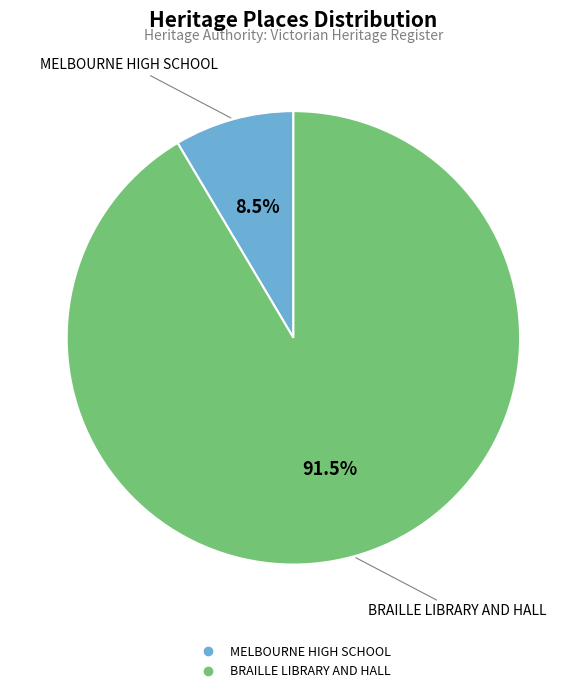

Does any single category account for the majority?

Yes